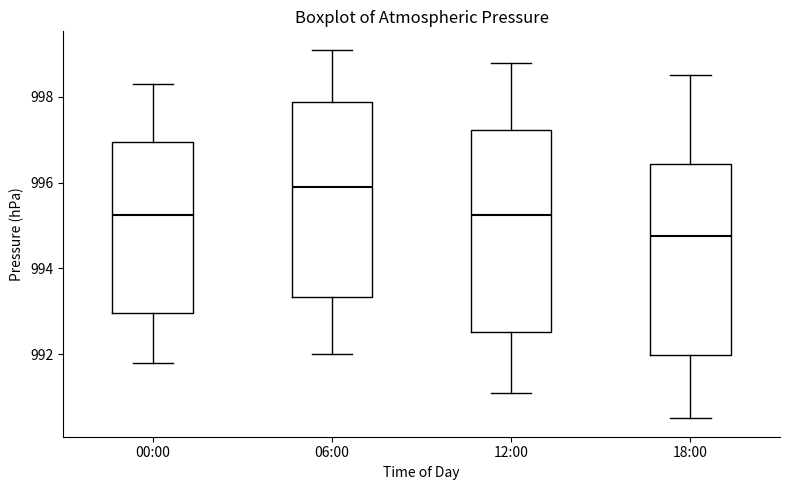

Where does the upper whisker of the box for 18:00 end on the y-axis? The values are not printed on the chart, so give them approximately, as read against the axis.

998.6